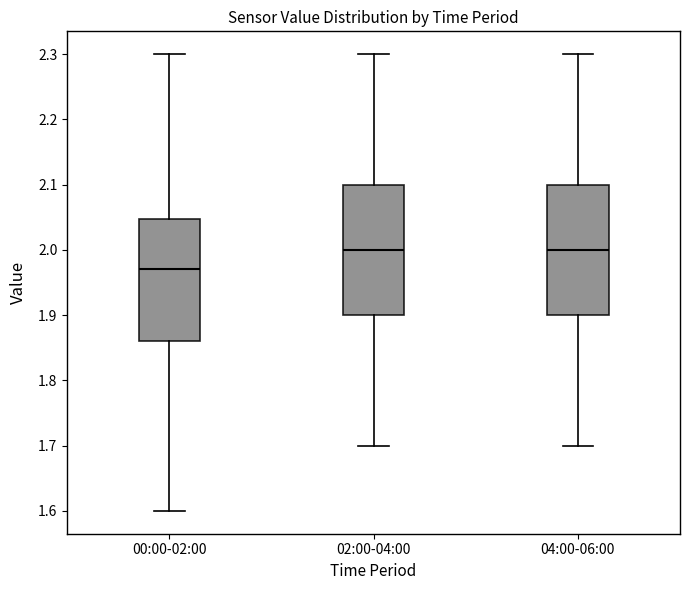

Reading left to right, read every box against the y-axis: the position of its median line, the range the box covers, and the ends of its whiskers. The values are not printed on the chart, so give them approximately, as read against the axis.

00:00-02:00: median 1.97, box 1.86 to 2.05, whiskers 1.60 to 2.30
02:00-04:00: median 2.00, box 1.90 to 2.10, whiskers 1.70 to 2.30
04:00-06:00: median 2.00, box 1.90 to 2.10, whiskers 1.70 to 2.30